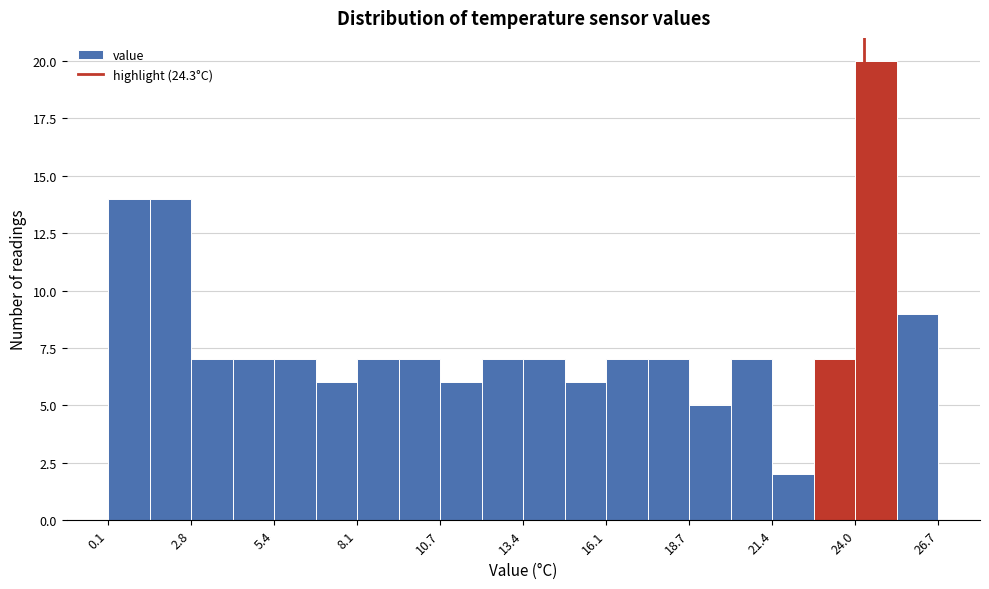

Read against the x-axis, roughly where is the centre of the tallest bar?

24.5